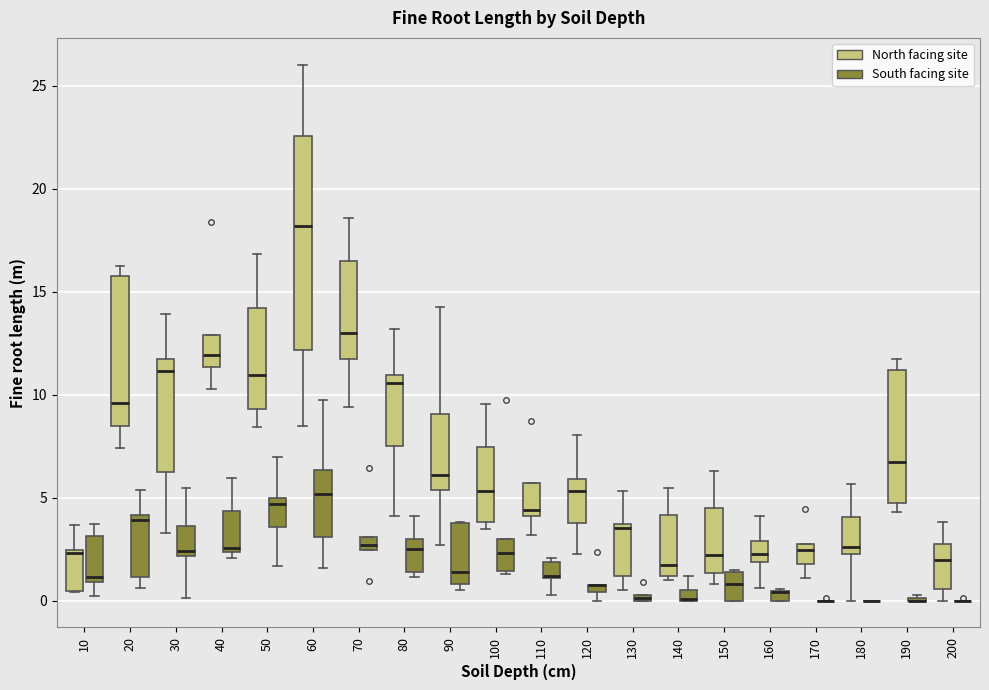

Which box is the tallest, from its lower edge to its upper edge?

60 (North facing site)